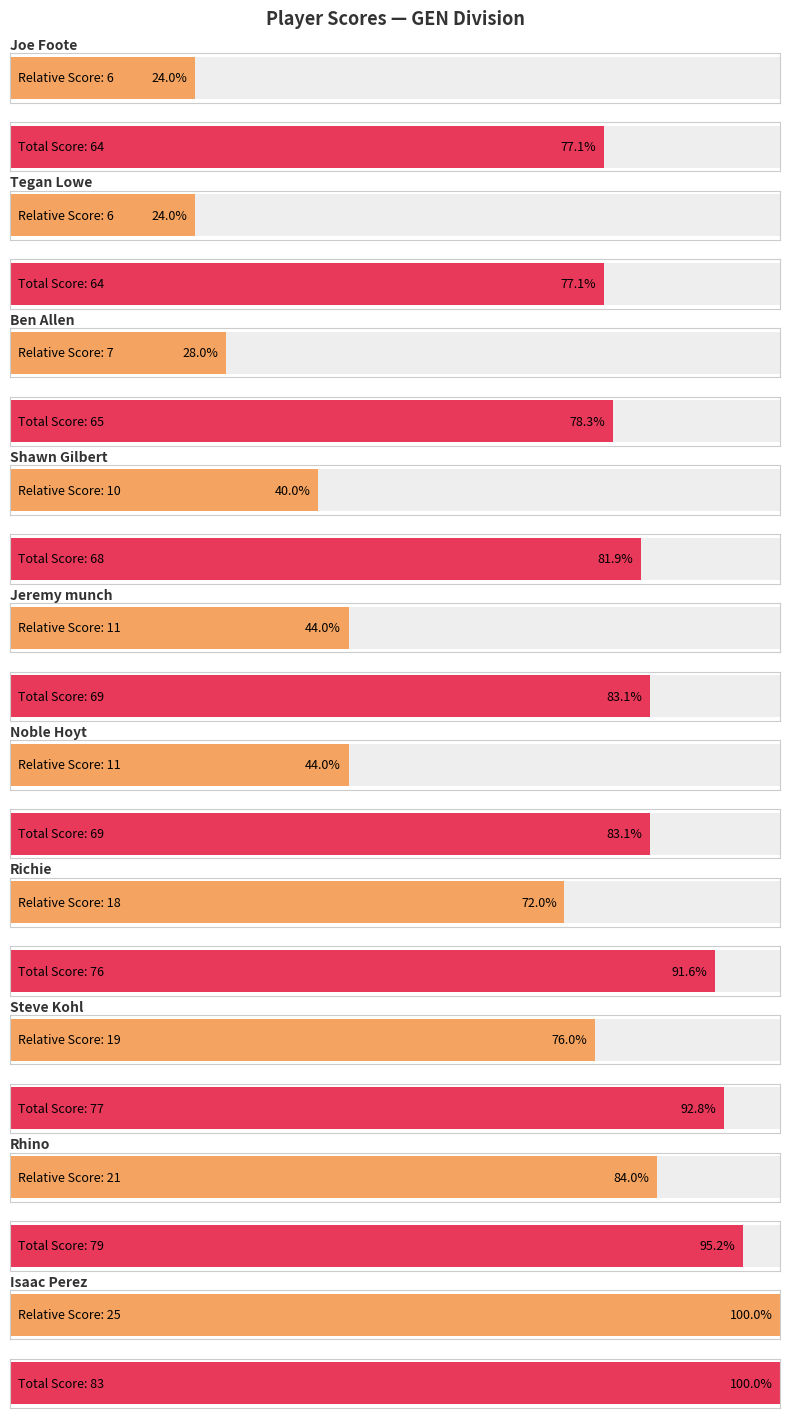

Reading left to right, transcribe all the data shown in this chart.

event_relative_score: 6	6	7	10	11	11	18	19	21	25
event_total_score: 64	64	65	68	69	69	76	77	79	83
round_relative_score: 6	6	7	10	11	11	18	19	21	25
round_total_score: 64	64	65	68	69	69	76	77	79	83